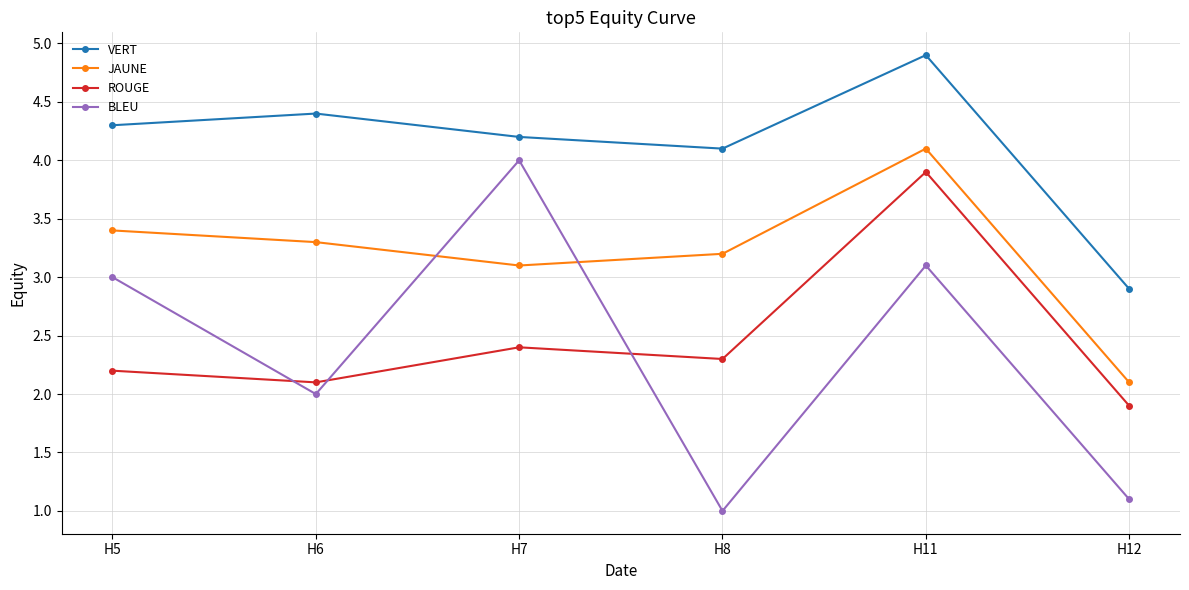

Is it true that JAUNE equals 2.0 at H8?

False